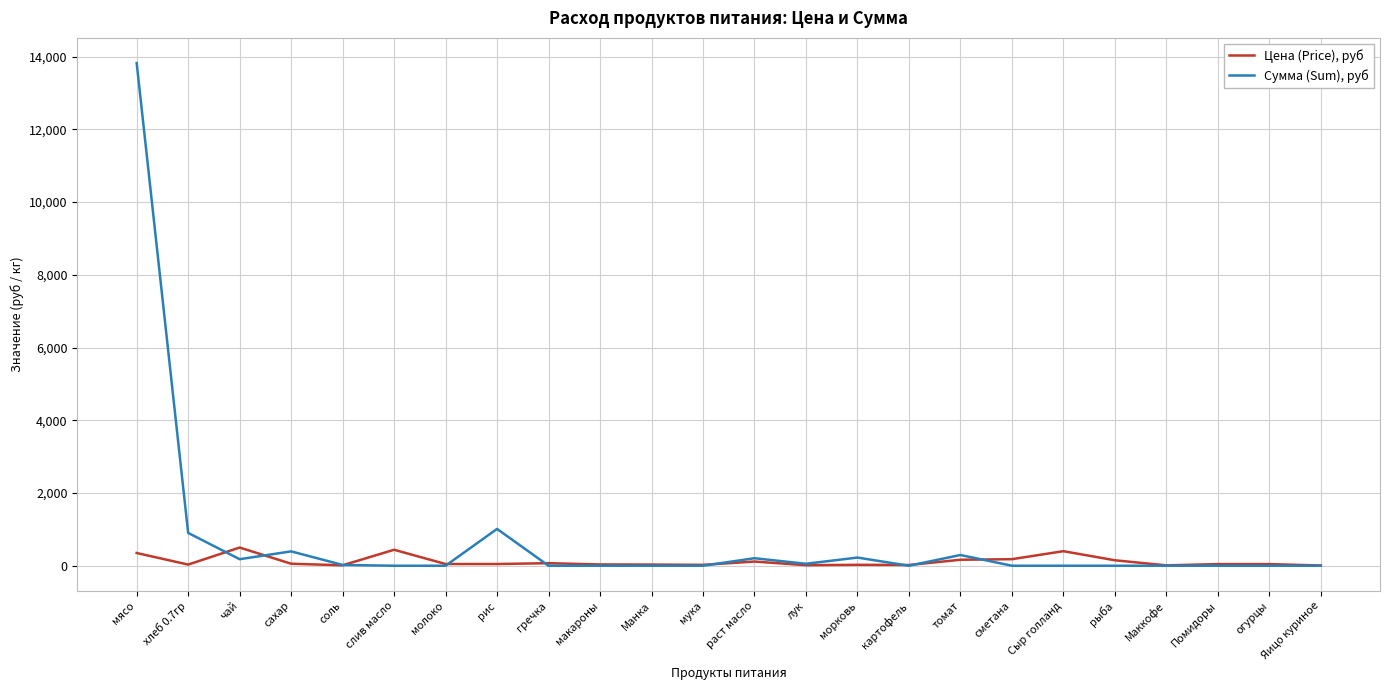

Which series has the largest range (max minus min)?

Сумма (Sum), руб